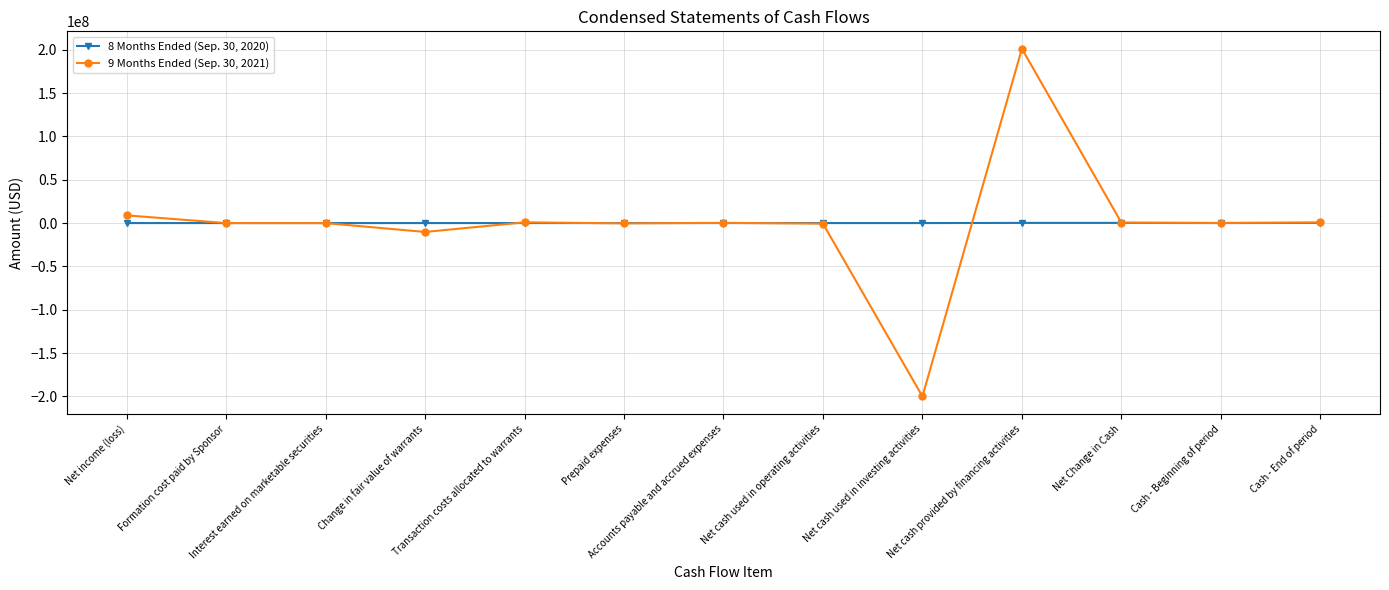

At which label does 9 Months Ended (Sep. 30, 2021) reach its peak?

Net cash provided by financing activities